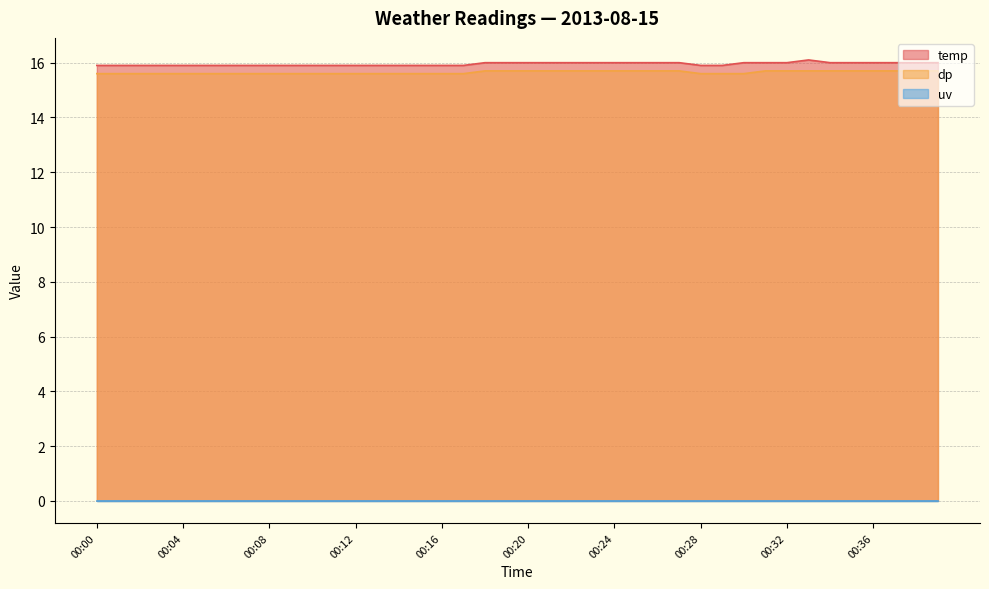

True or false: temp has a value of 15.9 at 00:00.

True